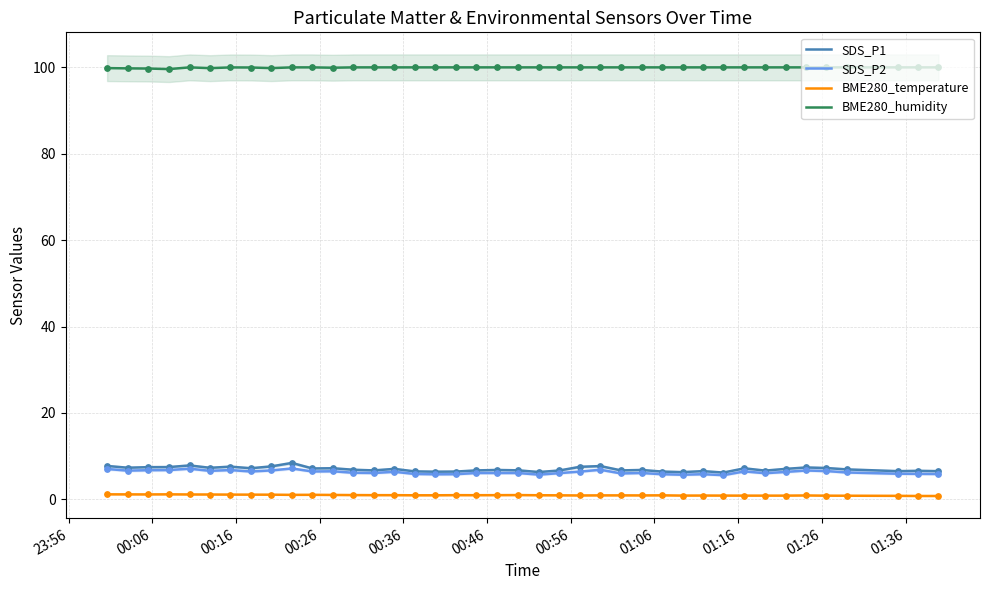

Which series contains the lowest Y value?

BME280_temperature